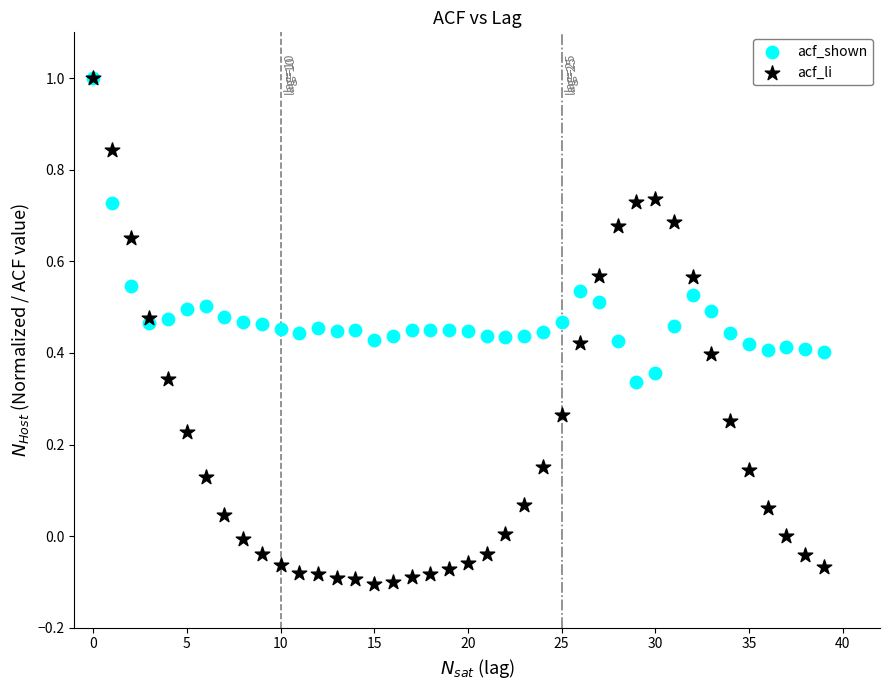

What are all the series names shown in the legend?

acf_shown, acf_li